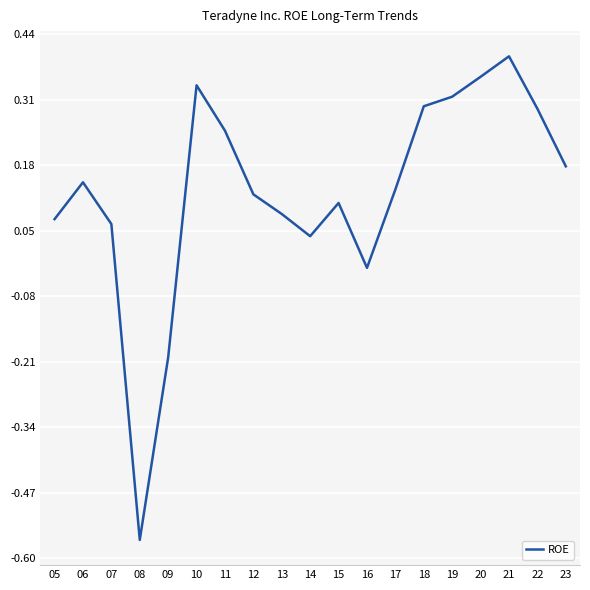

Where does the data first go above 0?

05